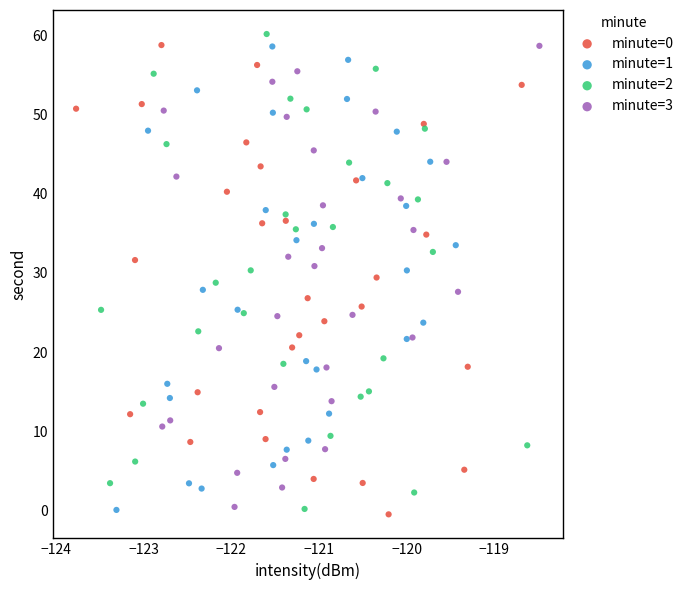

Which series reaches the maximum Y coordinate?

minute=2